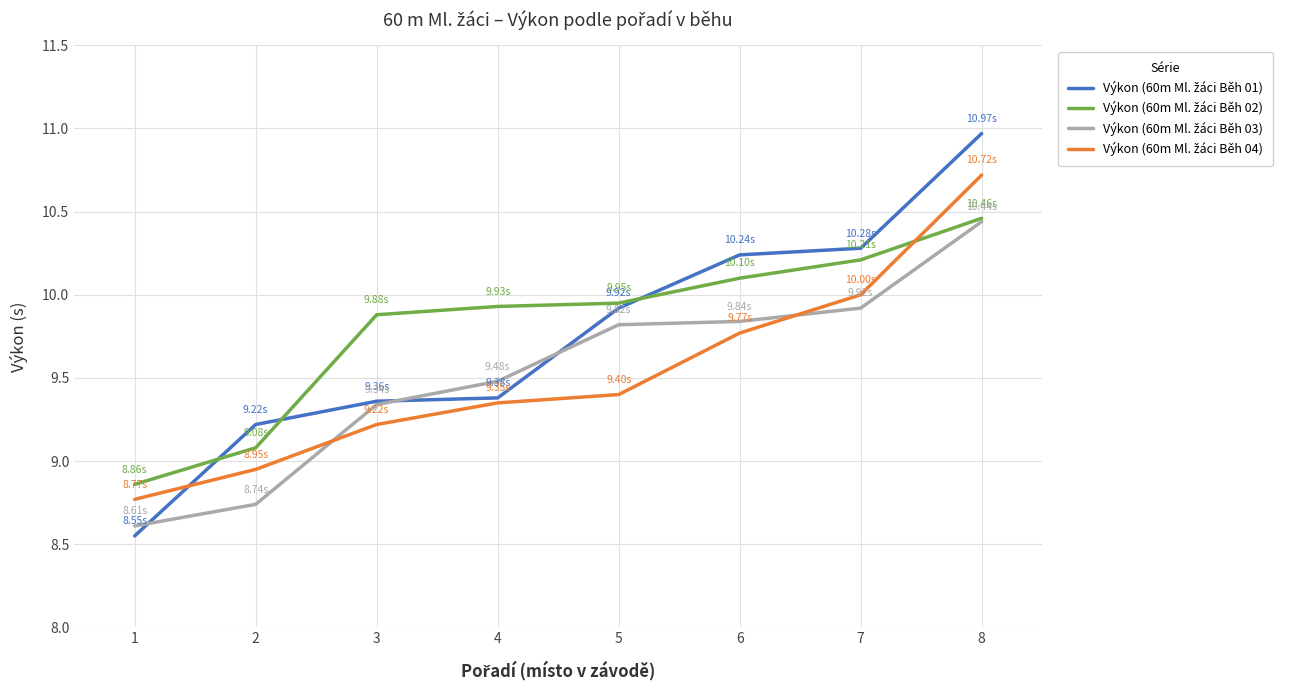

At which category is the sum across all series the highest?

8